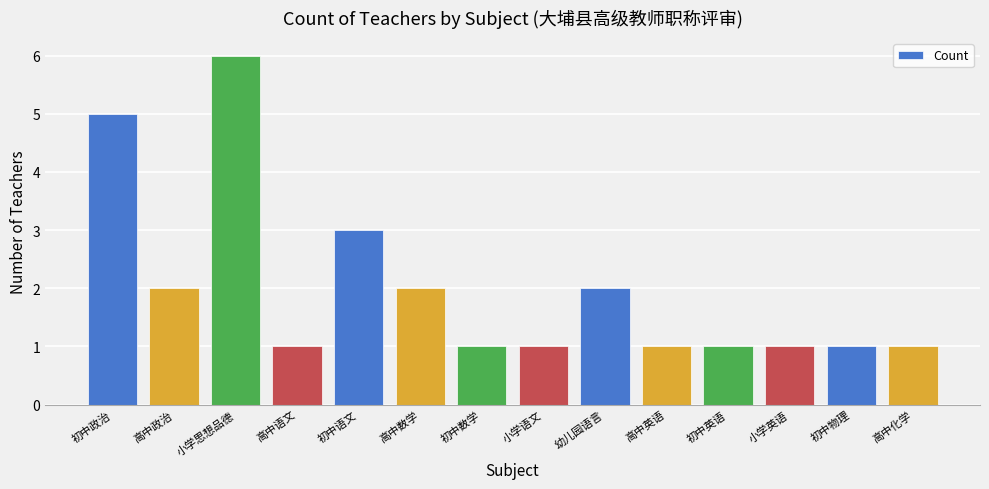

What is the value of the 6th bar from the left?

2